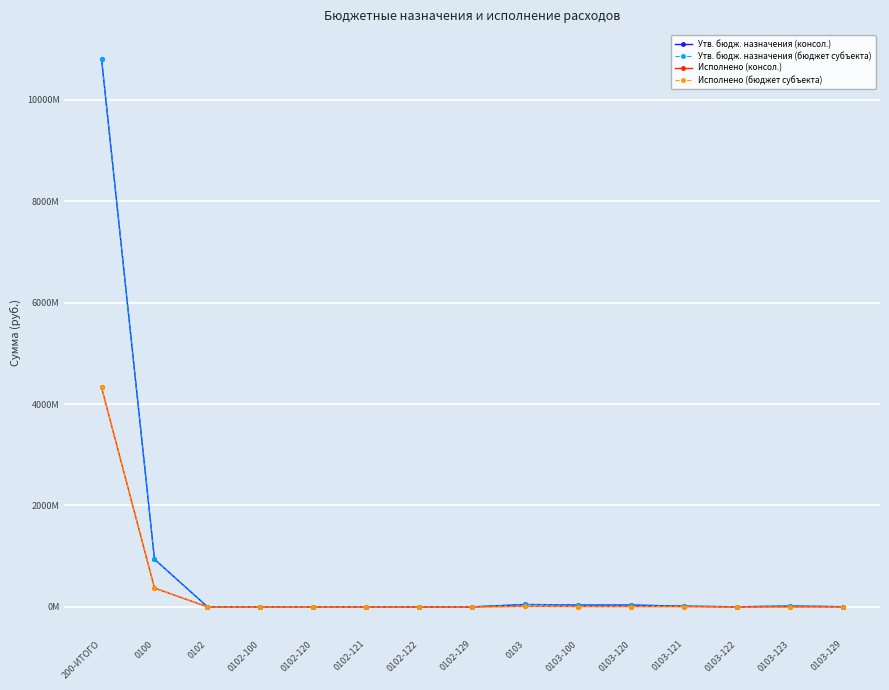

At which label does Исполнено (консол.) first exceed 1087895?

200-ИТОГО